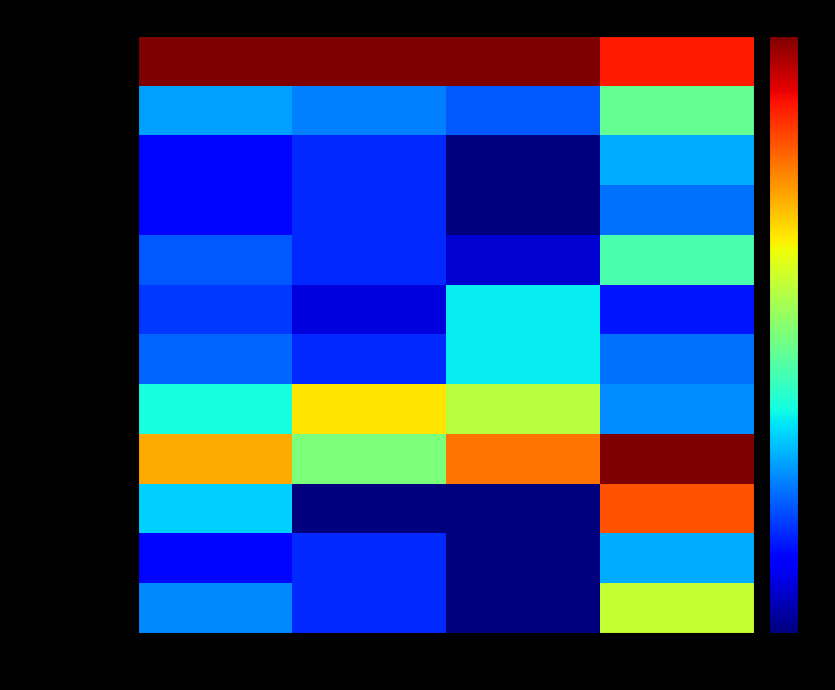

Which series has the widest spread of values?

Компот